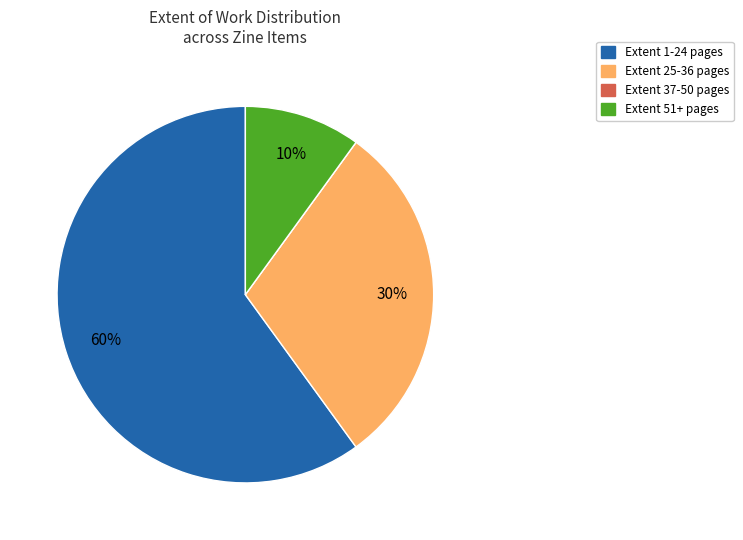

To the nearest percent, what is the difference between the largest and smallest slice percentages?

60%